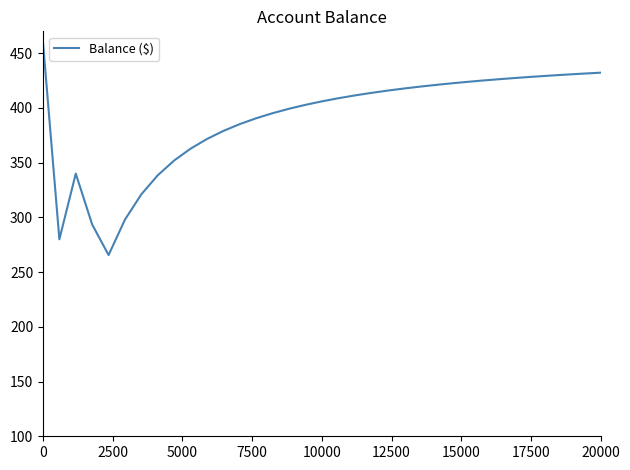

What is the minimum value shown in the chart?

265.6